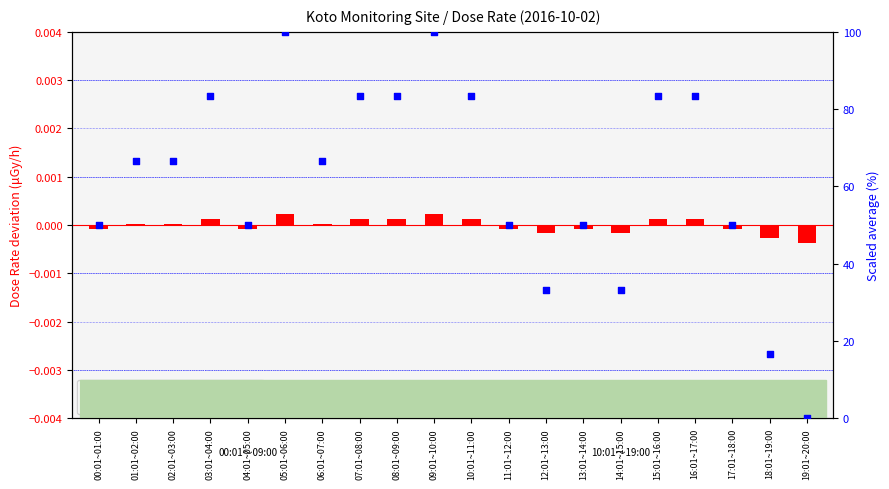

Is the value of transformed count (deviation) at 02:01~03:00 greater than the value of percentile rank within the sample at 03:01~04:00?

No